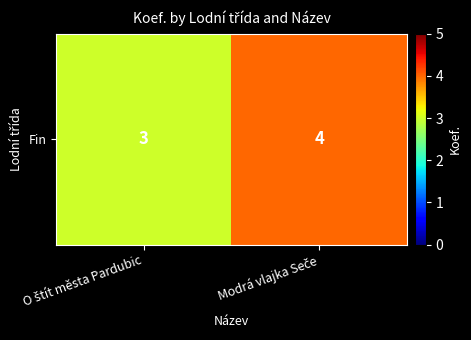

What is the approximate value at O štít města Pardubic?

3